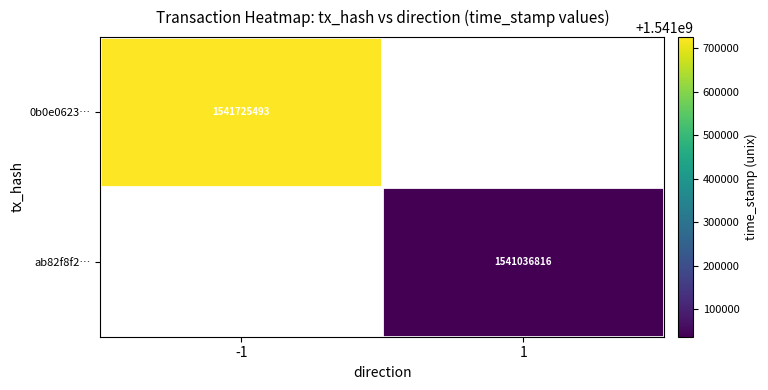

The value of 0b0e0623… at -1 is 2626175027. True or false?

False